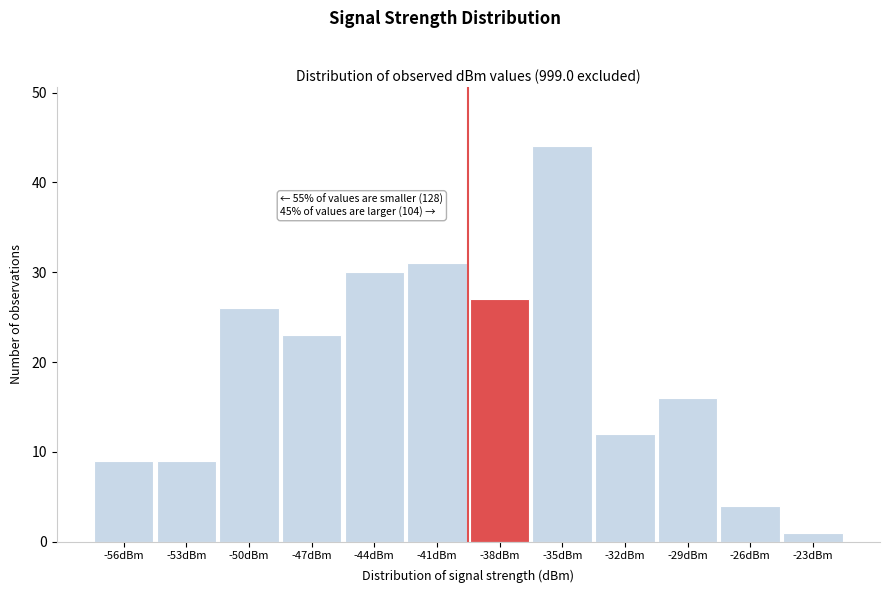

Reading right to left, transcribe all the data shown in this chart.

1	4	16	12	44	27	31	30	23	26	9	9